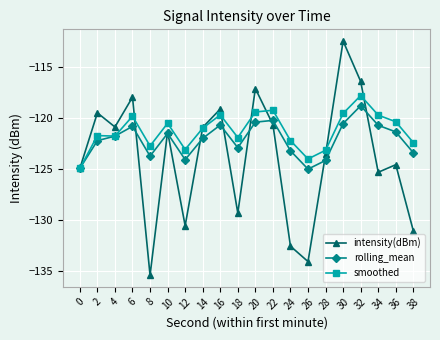

What is the minimum value shown in the chart?

-135.5